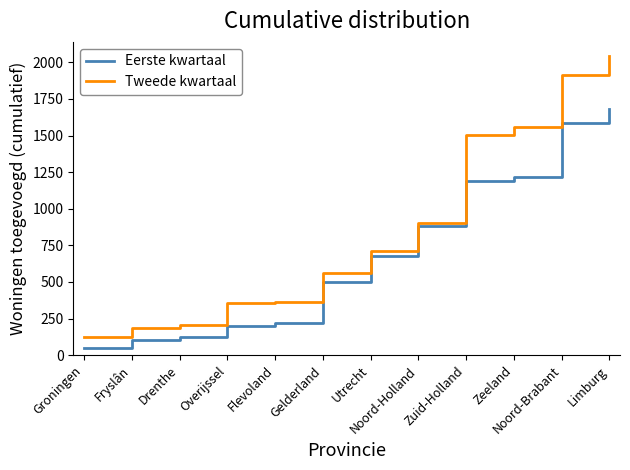

Does the chart have visible grid lines?

No